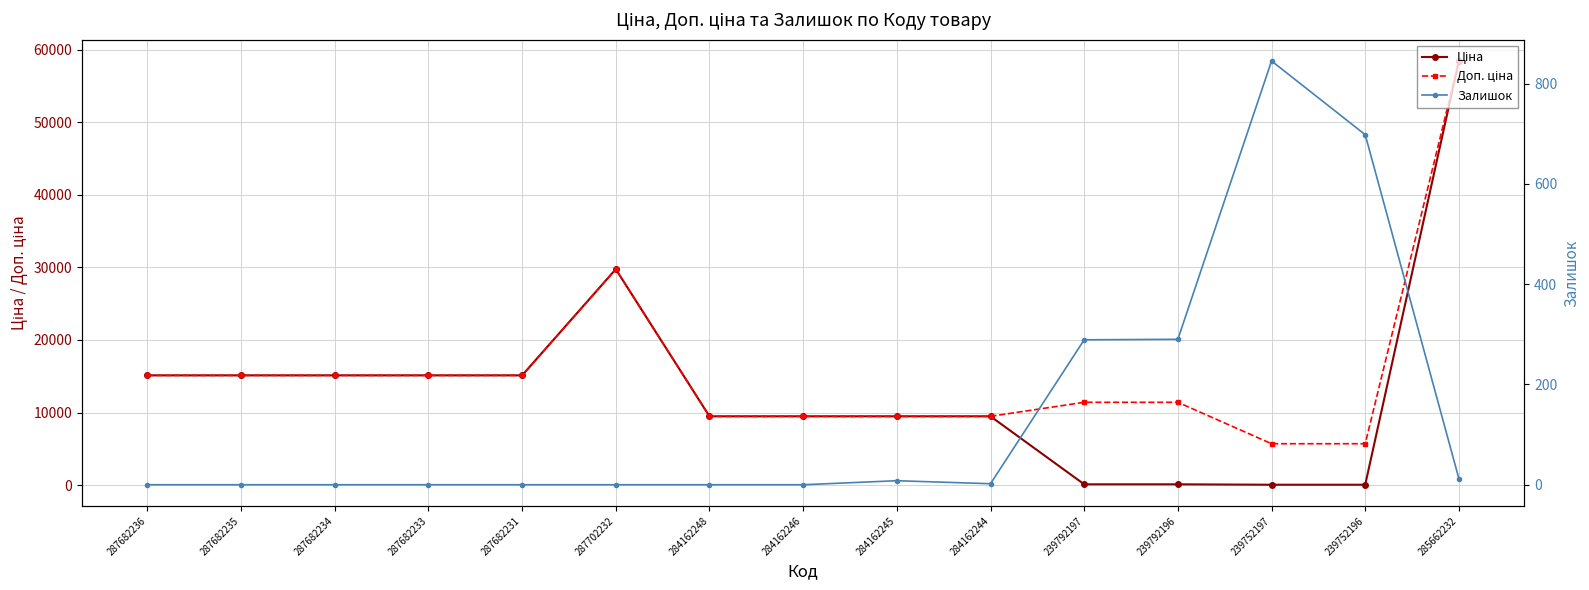

Is this an area chart (filled region under the line)?

No